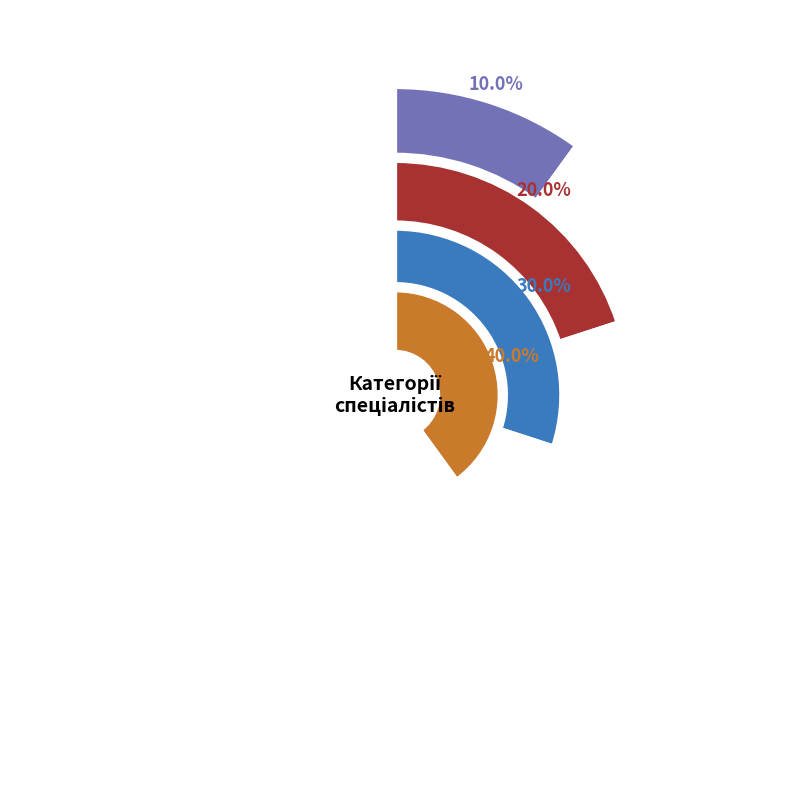

To the nearest percent, what percentage of the pie is Спеціаліст вищої категорії?

40%